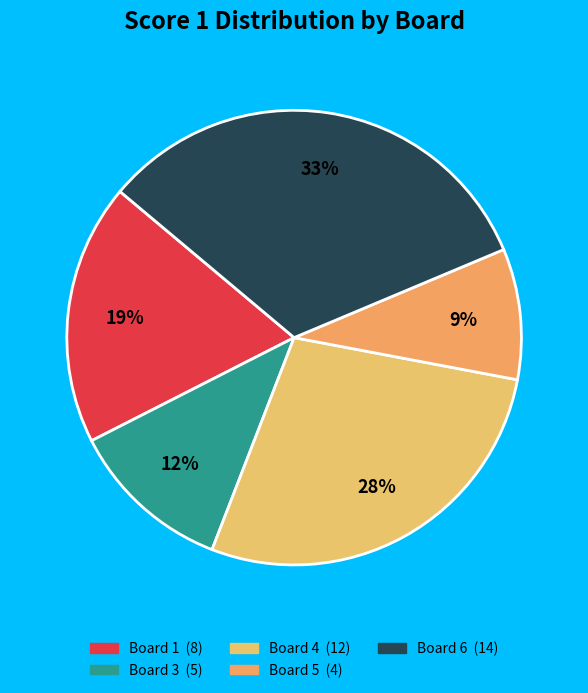

Is there any slice that represents more than half of the pie?

No